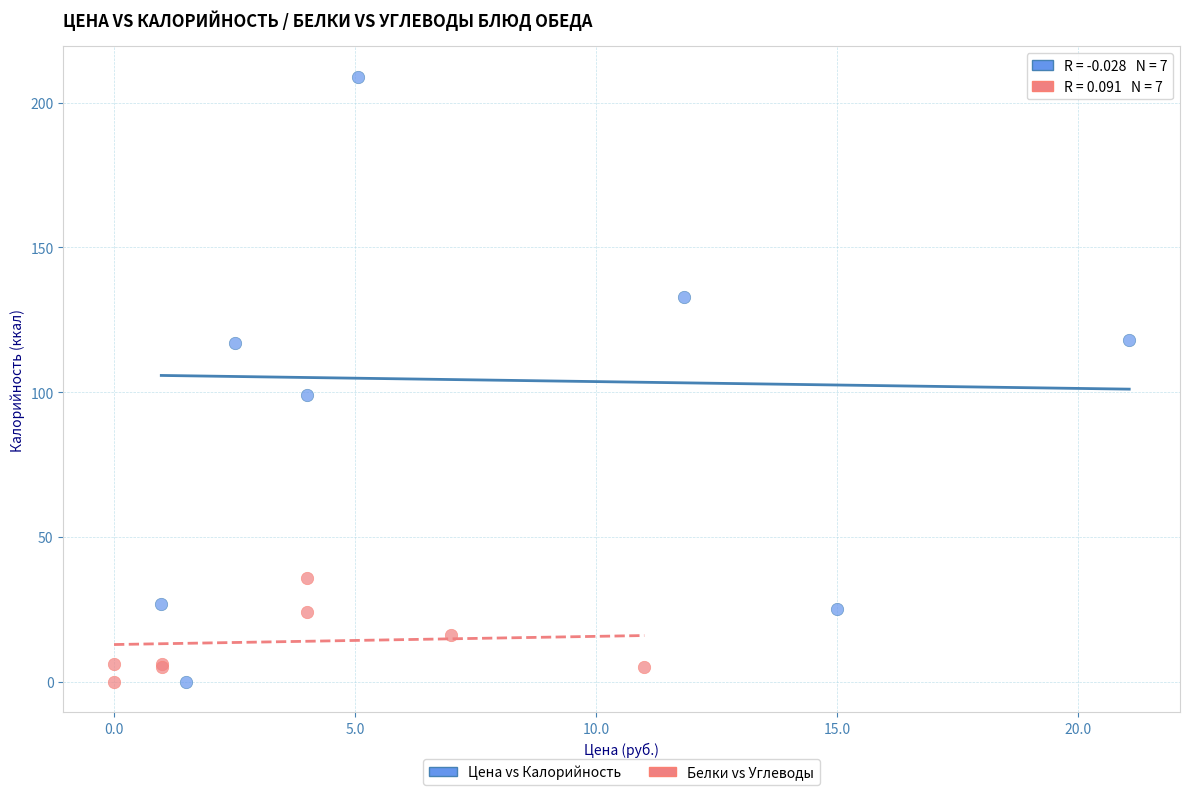

Which series has the largest Y range (max minus min)?

Цена vs Калорийность